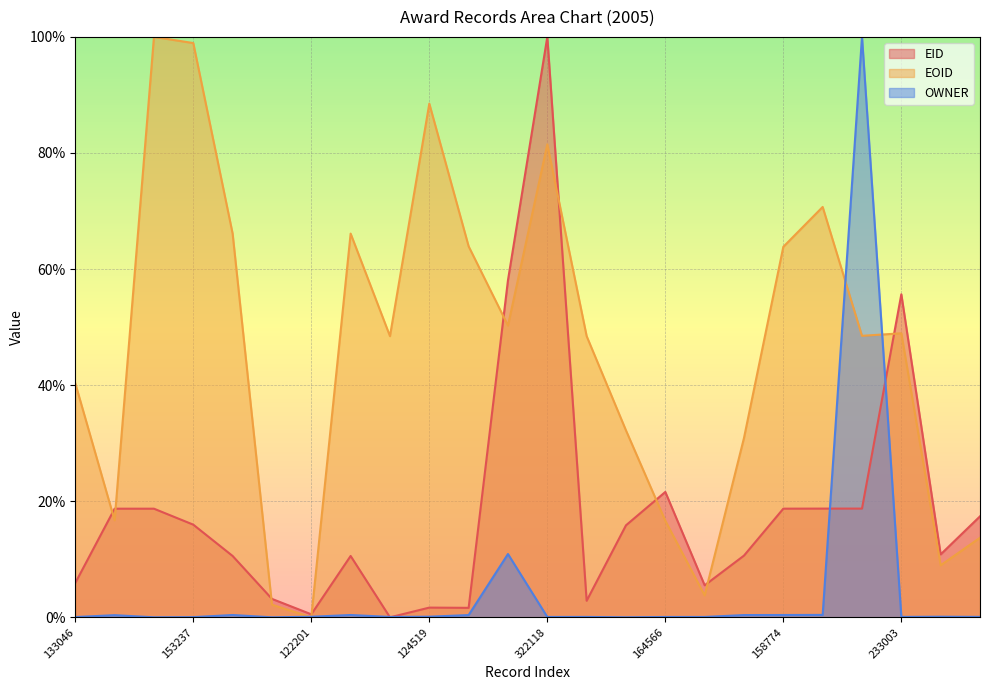

How many data points in EID are above 15?

12